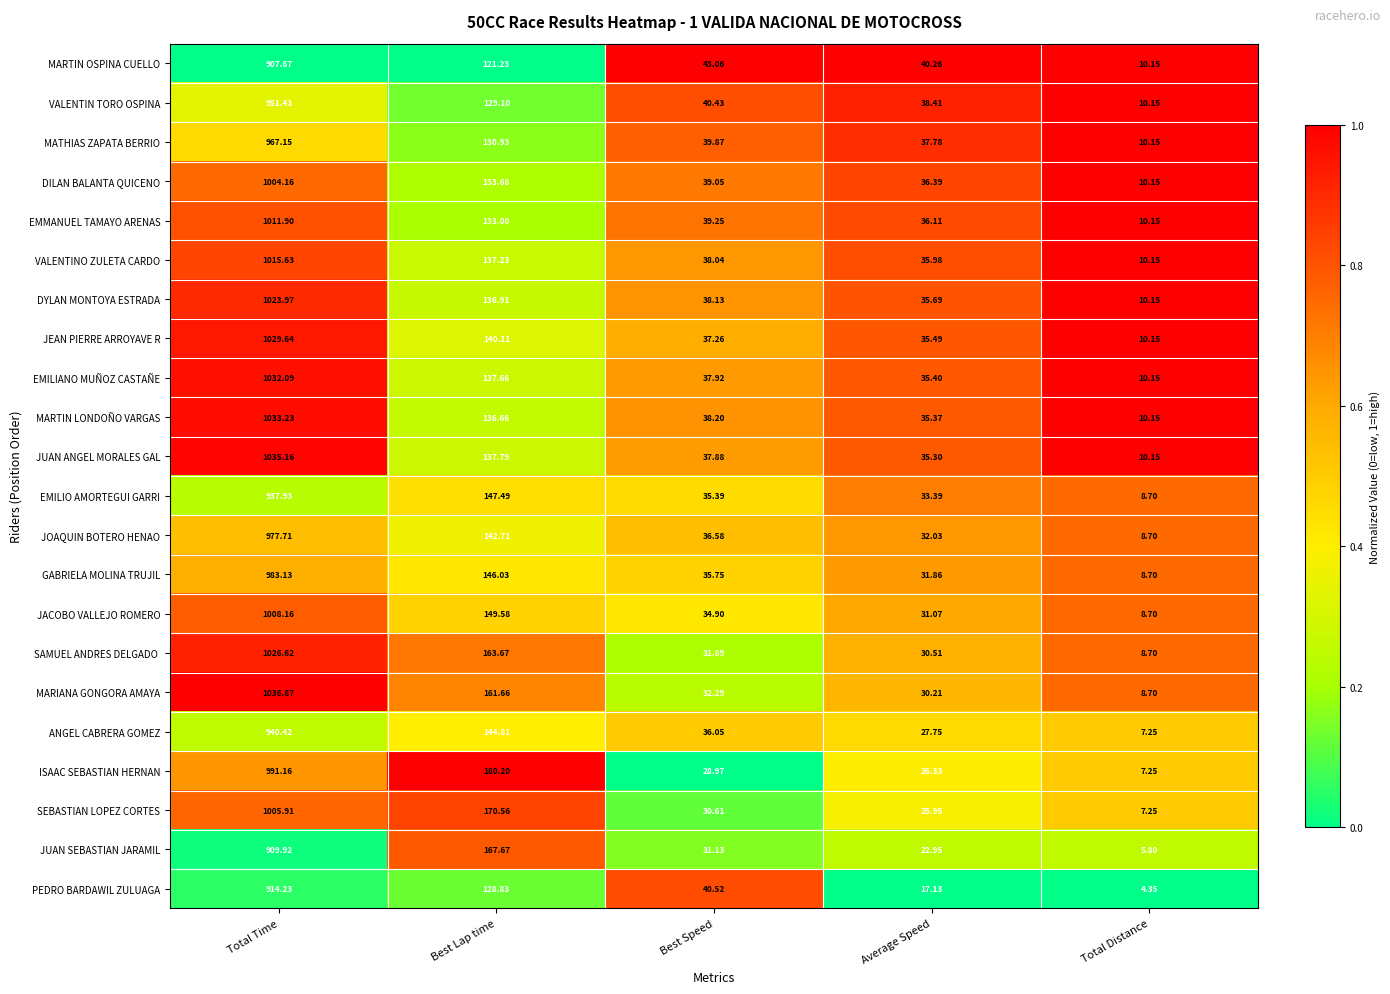

Which series has the largest total across all categories?

MARIANA GONGORA AMAYA